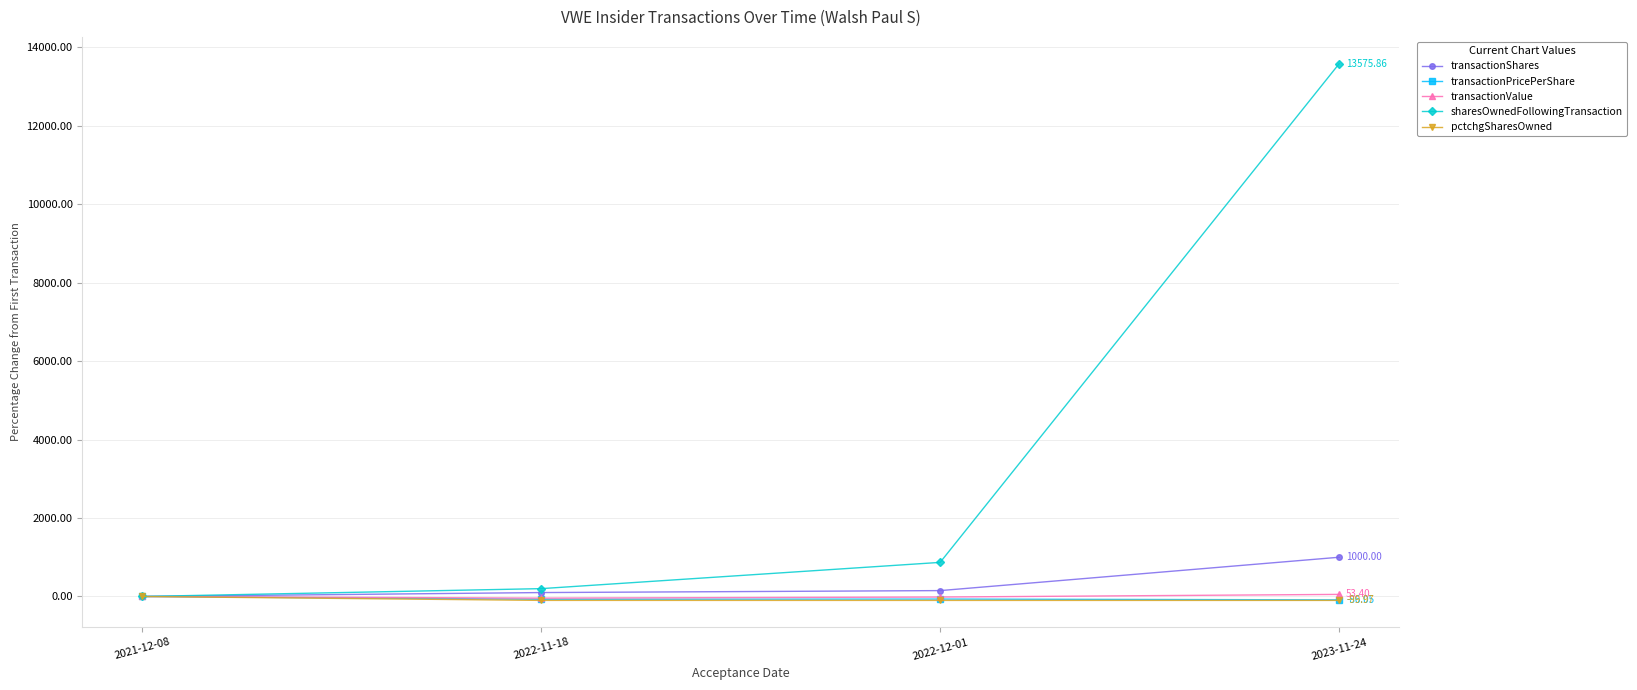

True or false: sharesOwnedFollowingTransaction has more than 0 points higher than both neighbors.

False